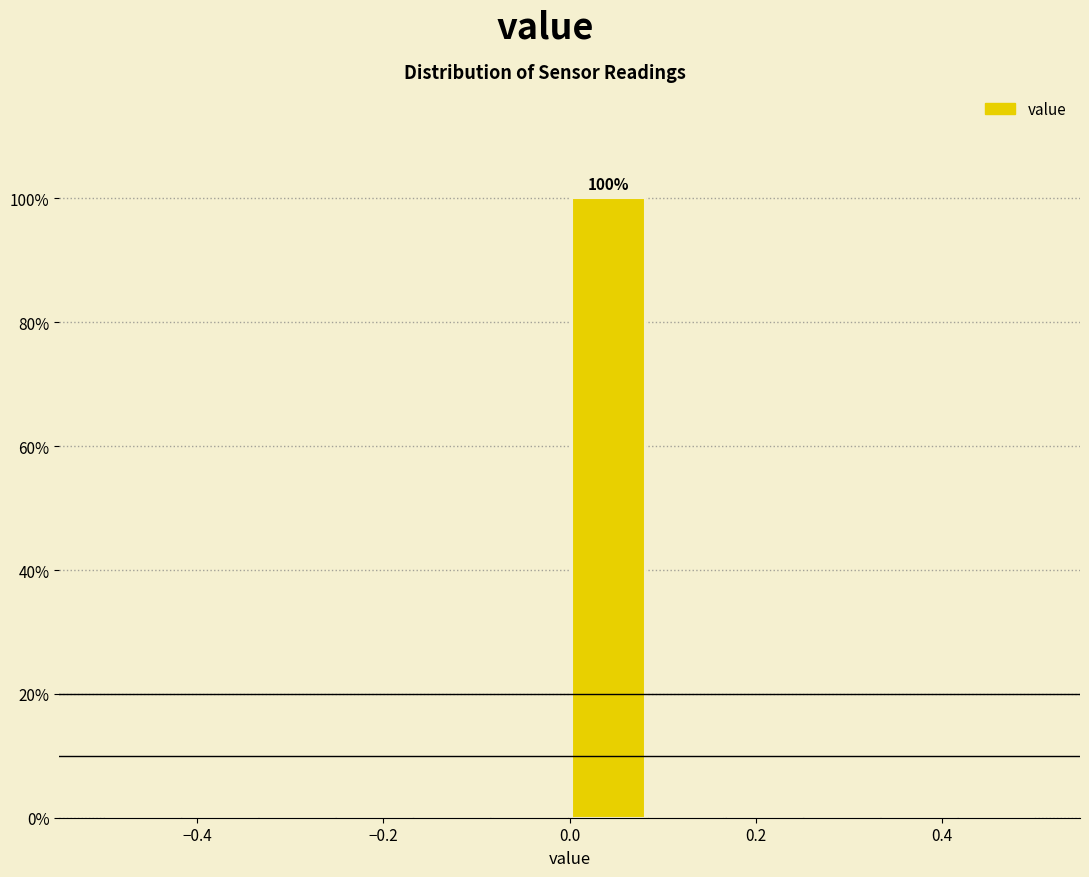

Which range on the x-axis has the tallest bar?

0.00 to 0.08